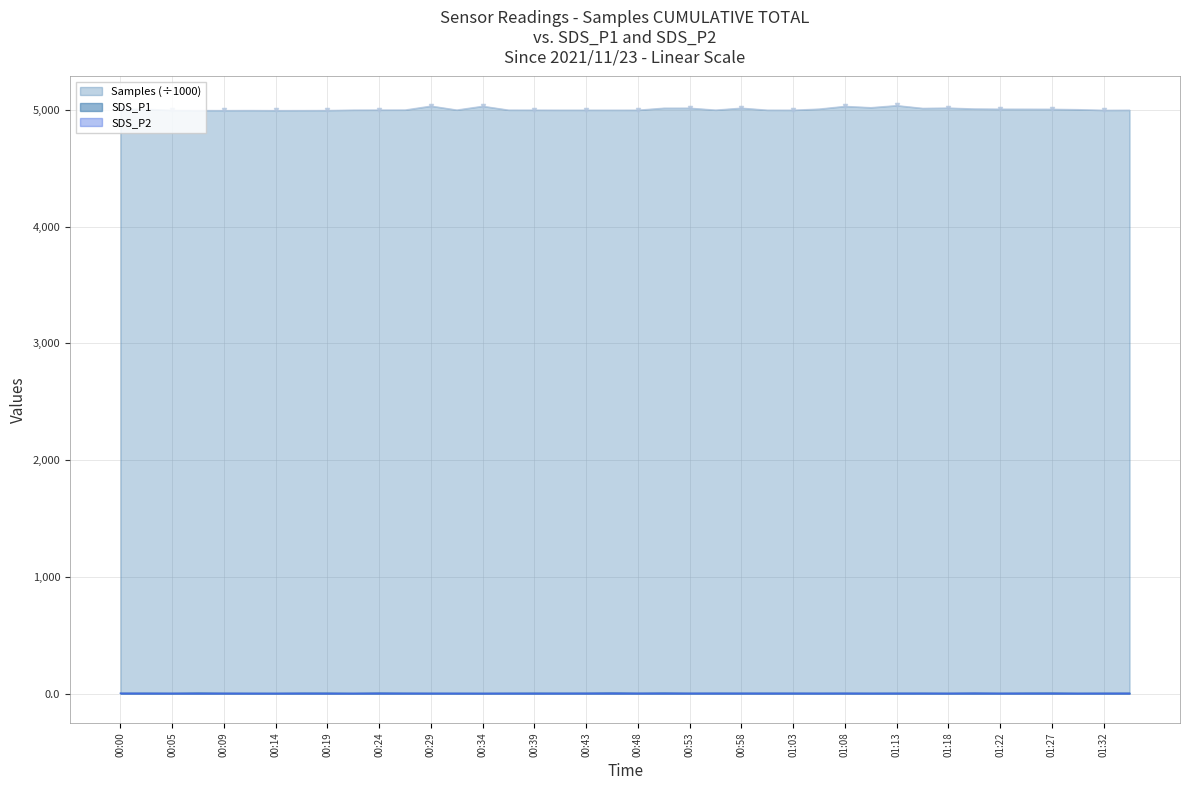

Where is the first local maximum for SDS_P2?

00:05